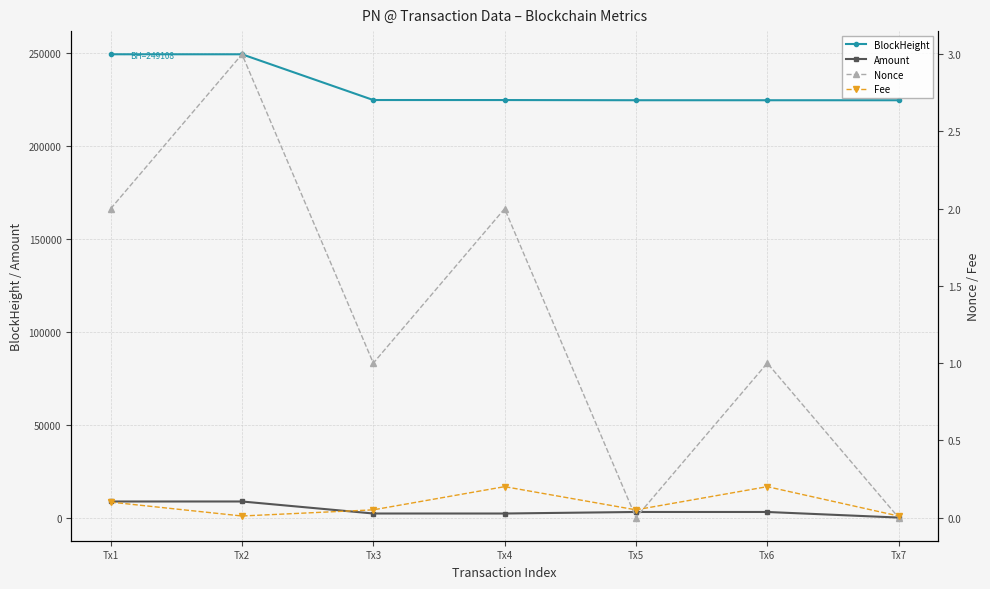

Which series changed the most between Tx2 and Tx5?

BlockHeight